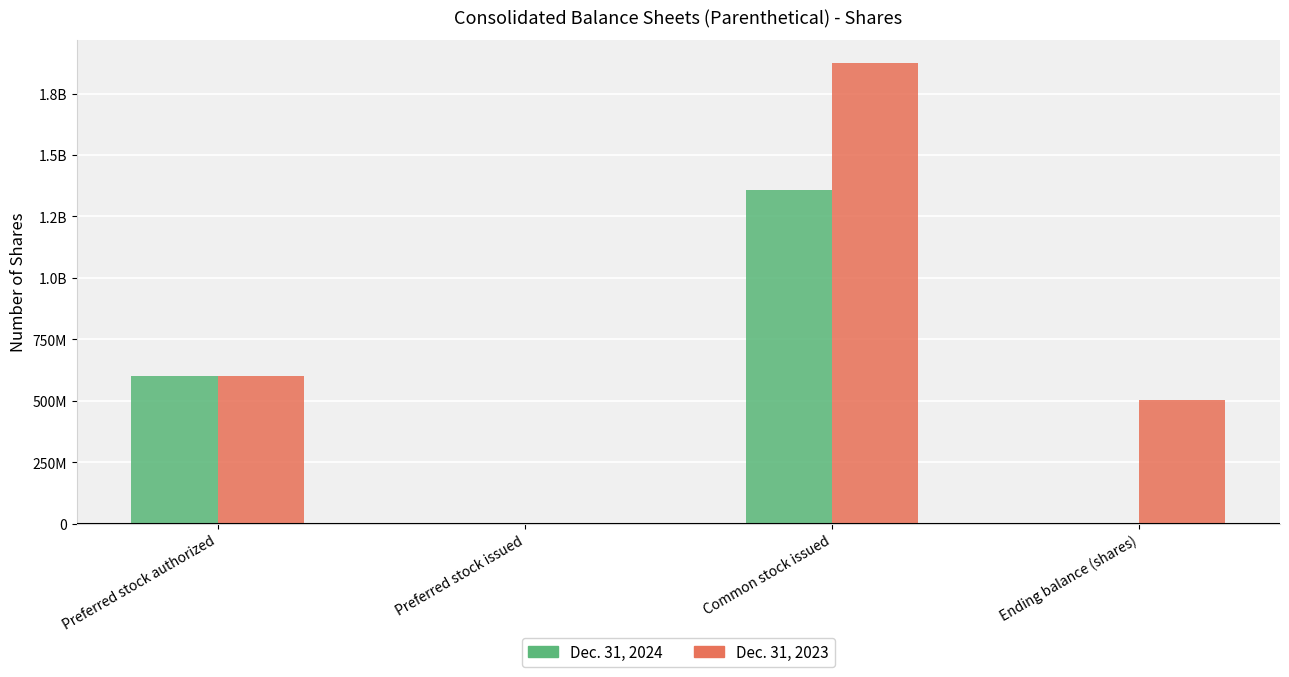

What are all the series names shown in the legend?

Dec. 31, 2024, Dec. 31, 2023